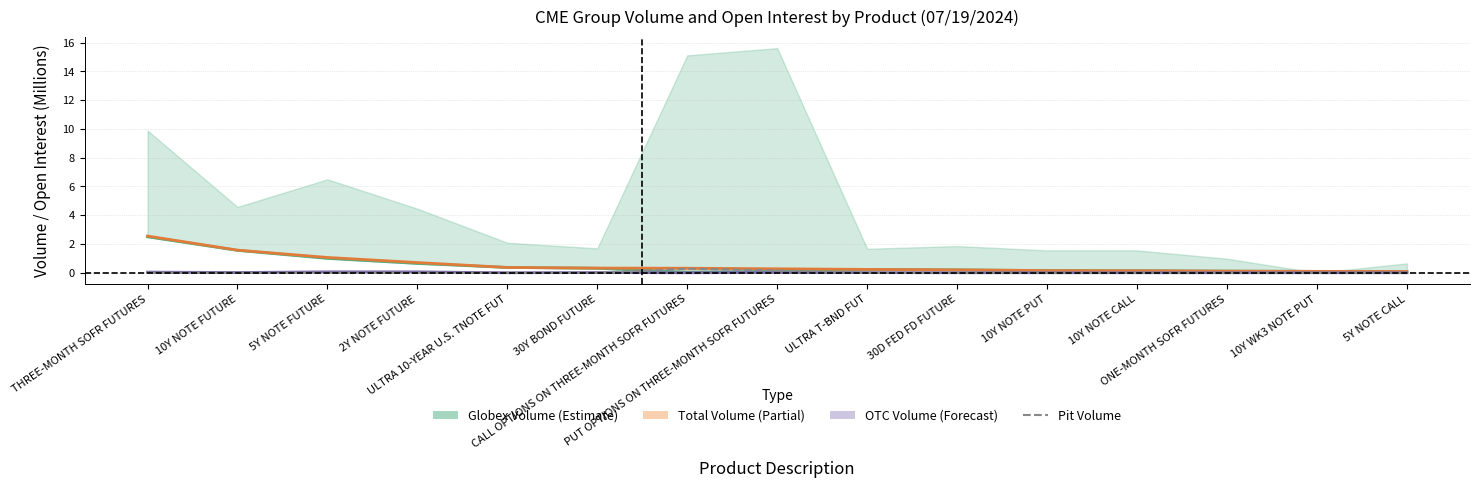

Does the chart have visible grid lines?

Yes